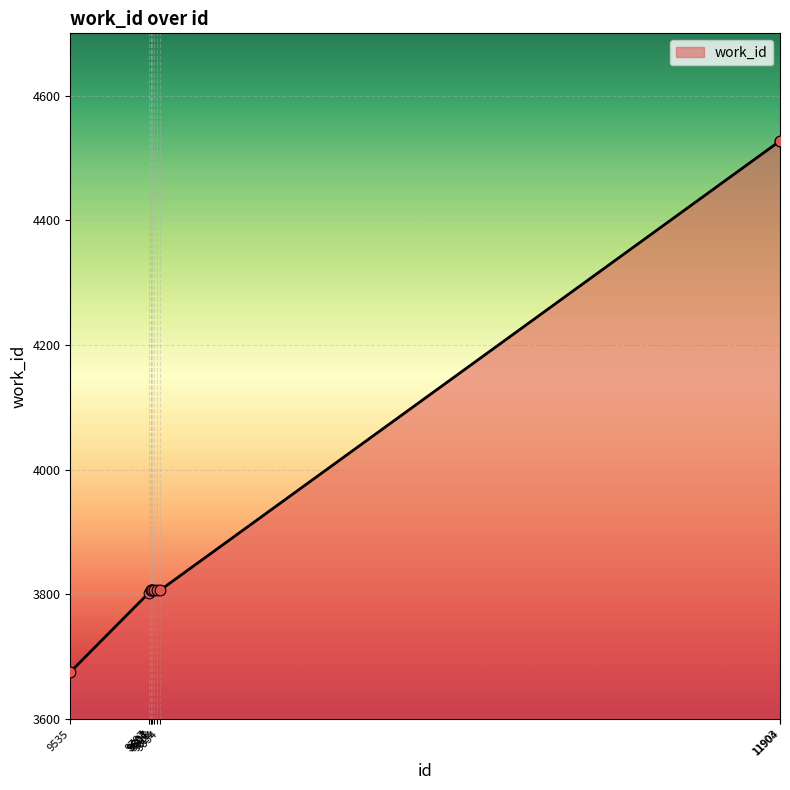

Between 9803 and 11904, which is larger?

11904